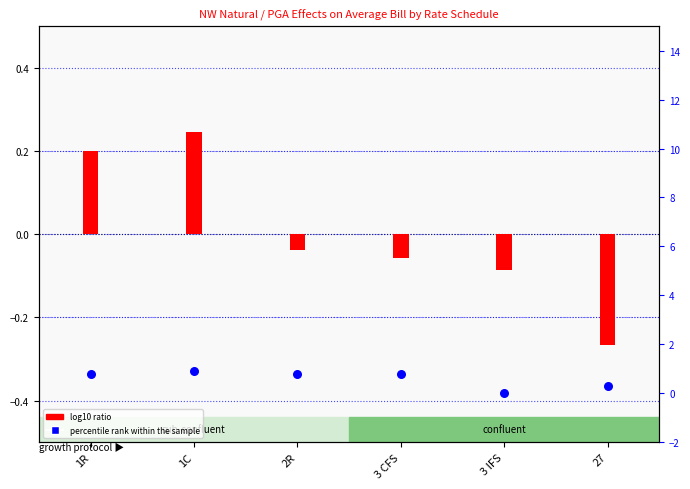

Which series contains the highest Y value?

percentile rank within the sample